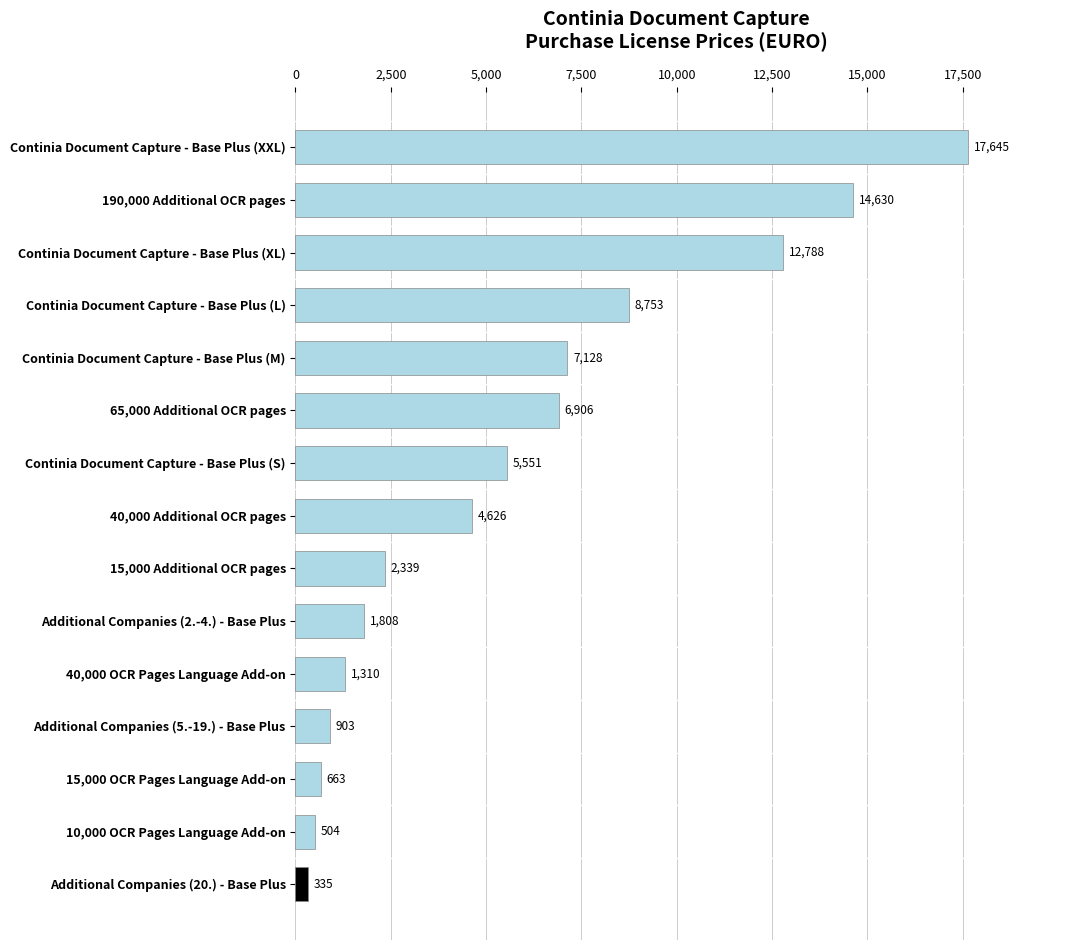

What is the average value?

5726